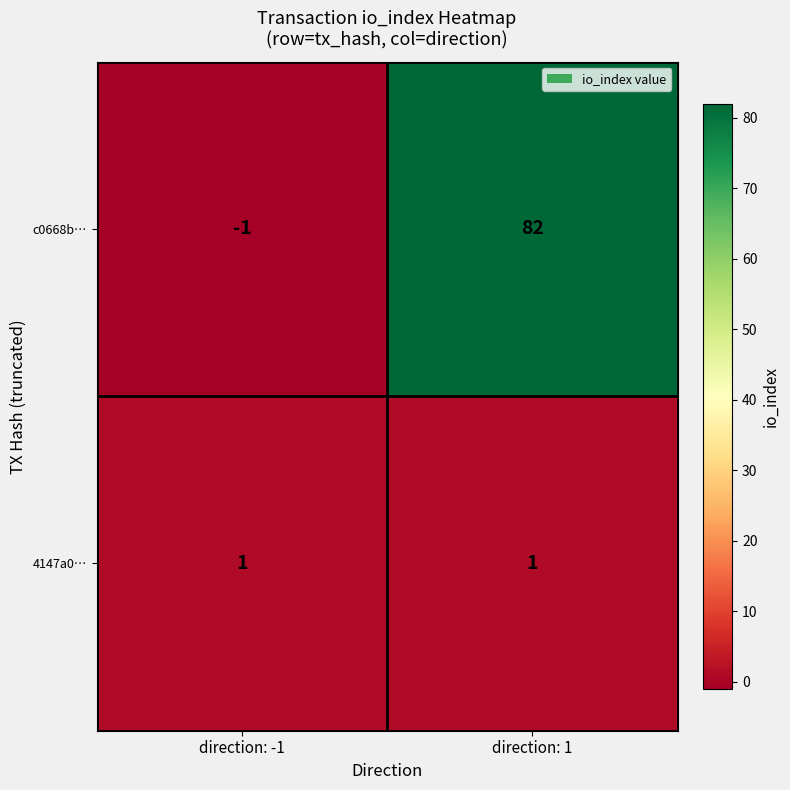

Reading left to right, list all the values displayed in this chart.

c0668b…: -1	82
4147a0…: 1	1